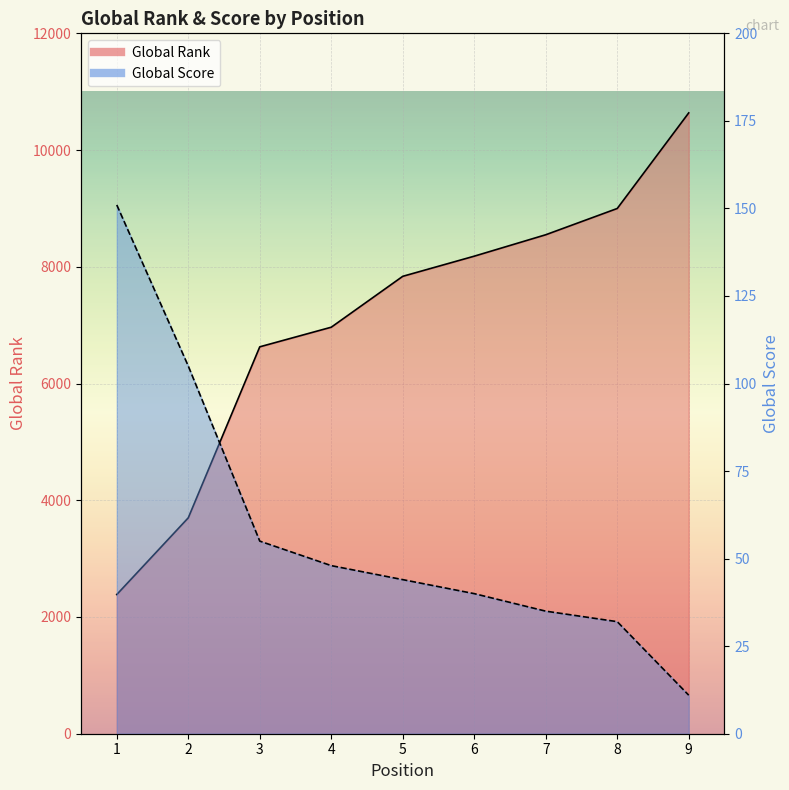

Does the chart display data point markers on the line(s)?

No